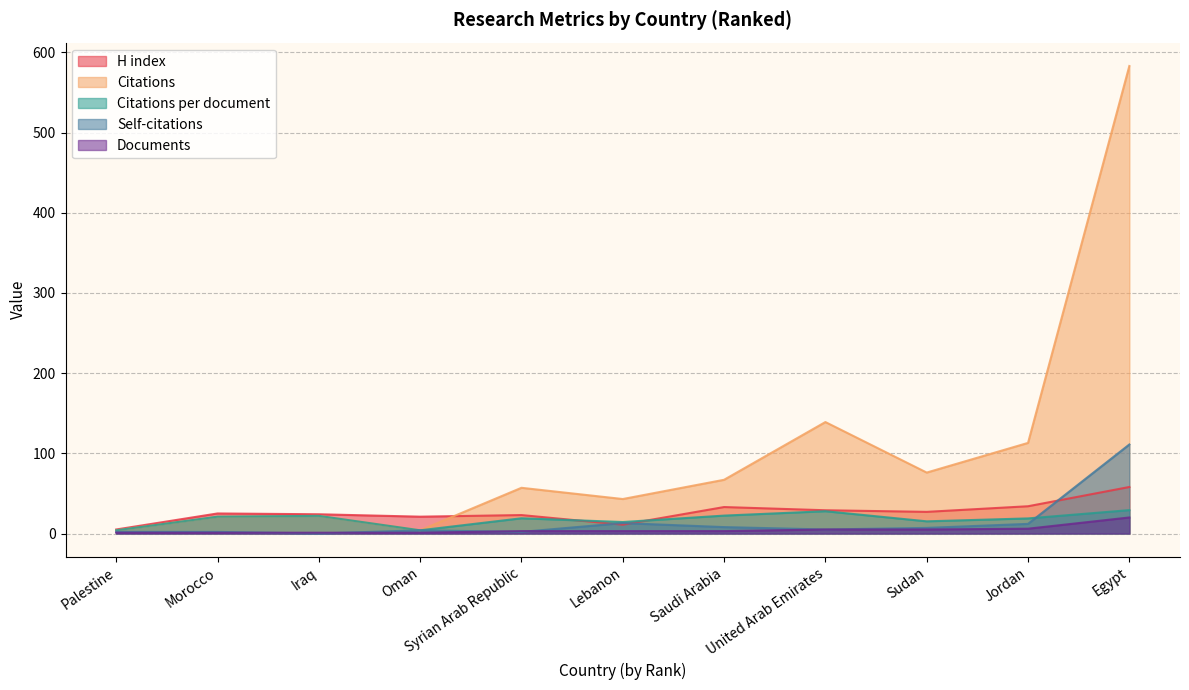

What is the average value of the Citations per document series?

18.0